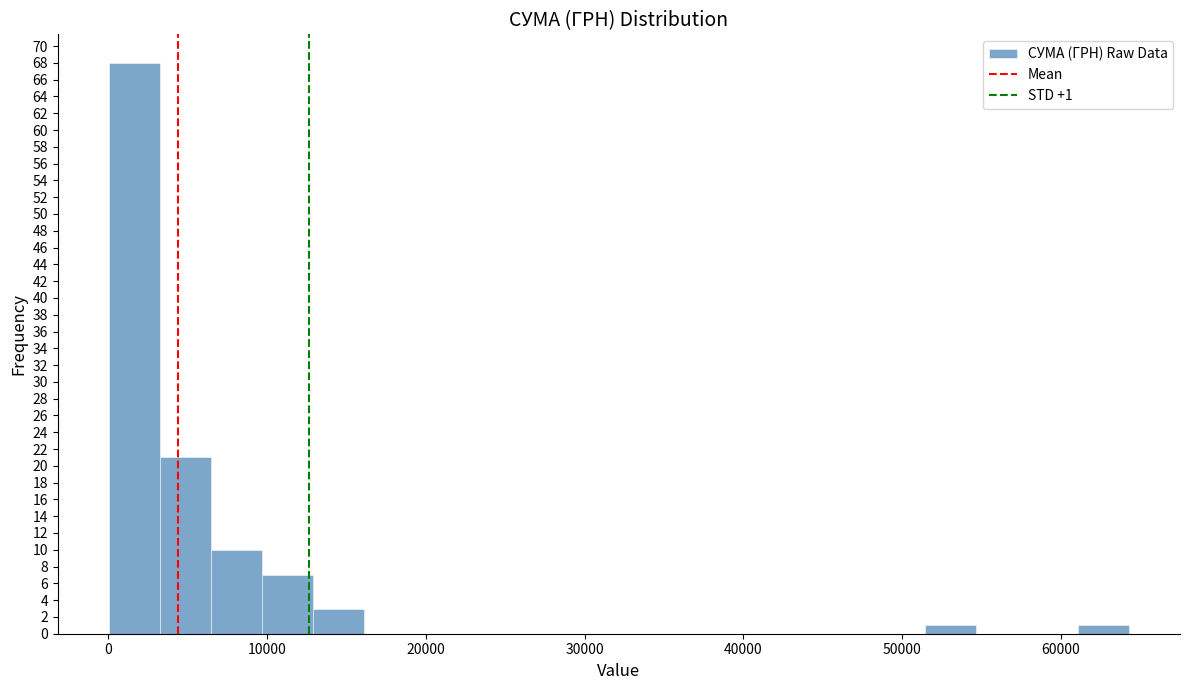

Around what value on the x-axis is the tallest bar? Give the approximate position of its centre, as read against the axis.

2000